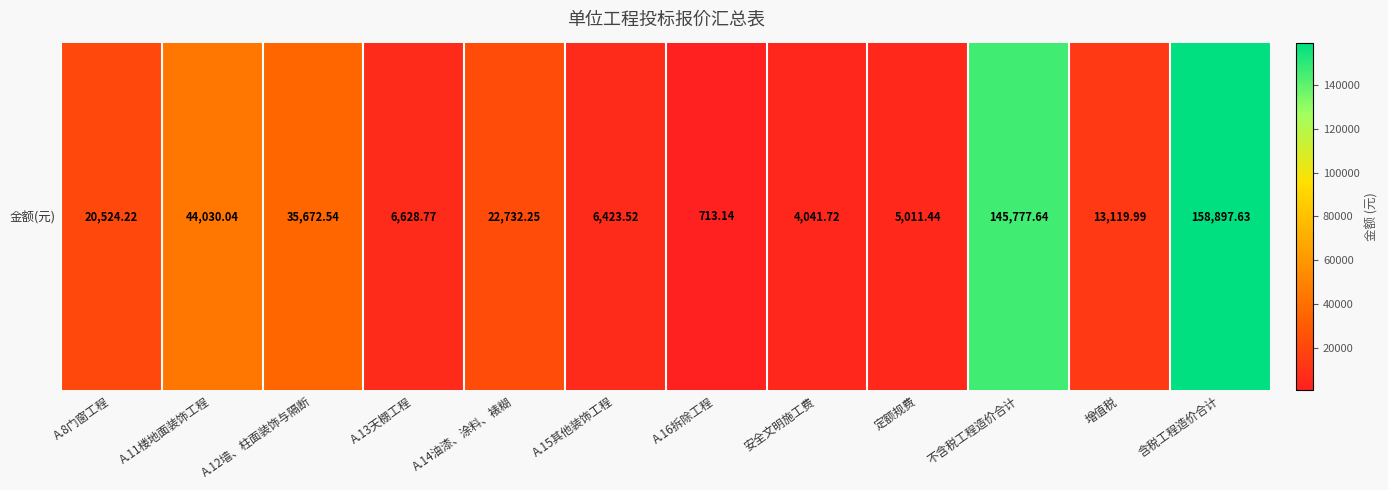

What is the sum of the values at A.8门窗工程 and 不含税工程造价合计?

166301.9